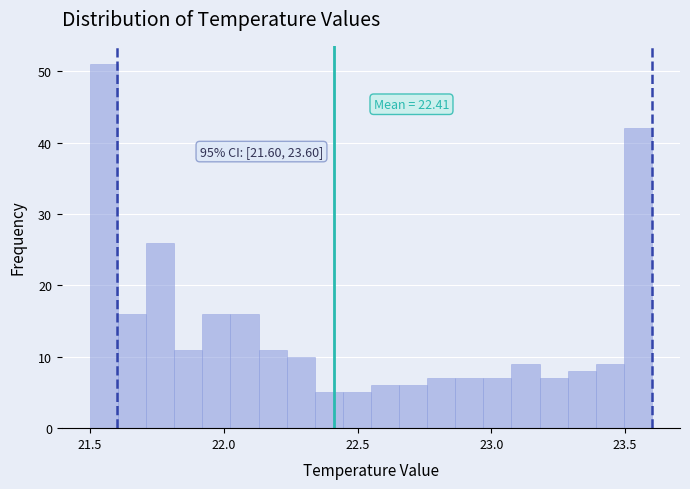

Read against the x-axis, roughly where is the centre of the tallest bar?

21.55